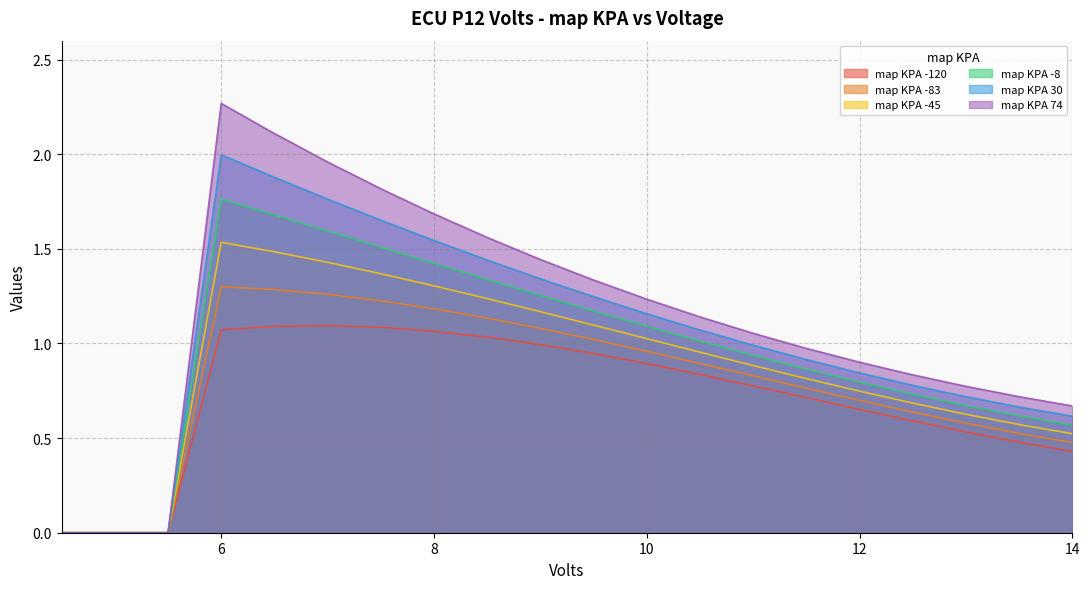

At how many categories does at least one series exceed 0?

17